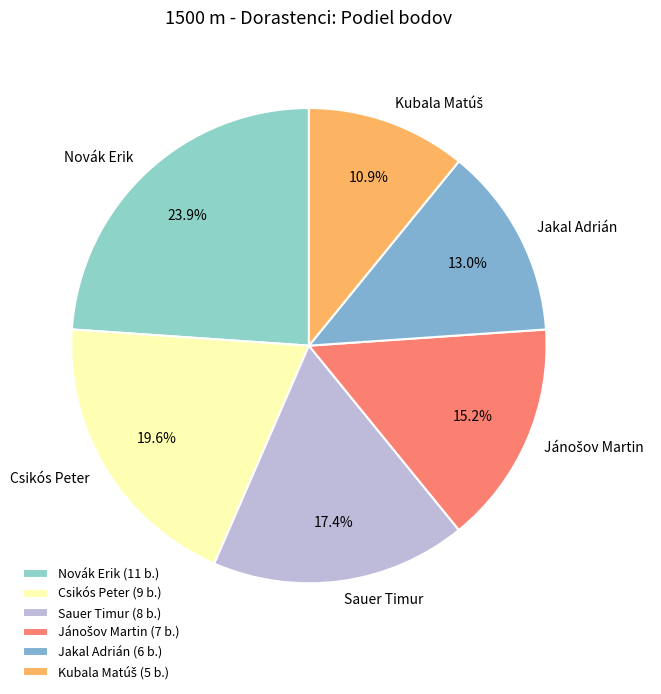

How much of the chart is everything except Sauer Timur?

82.6%